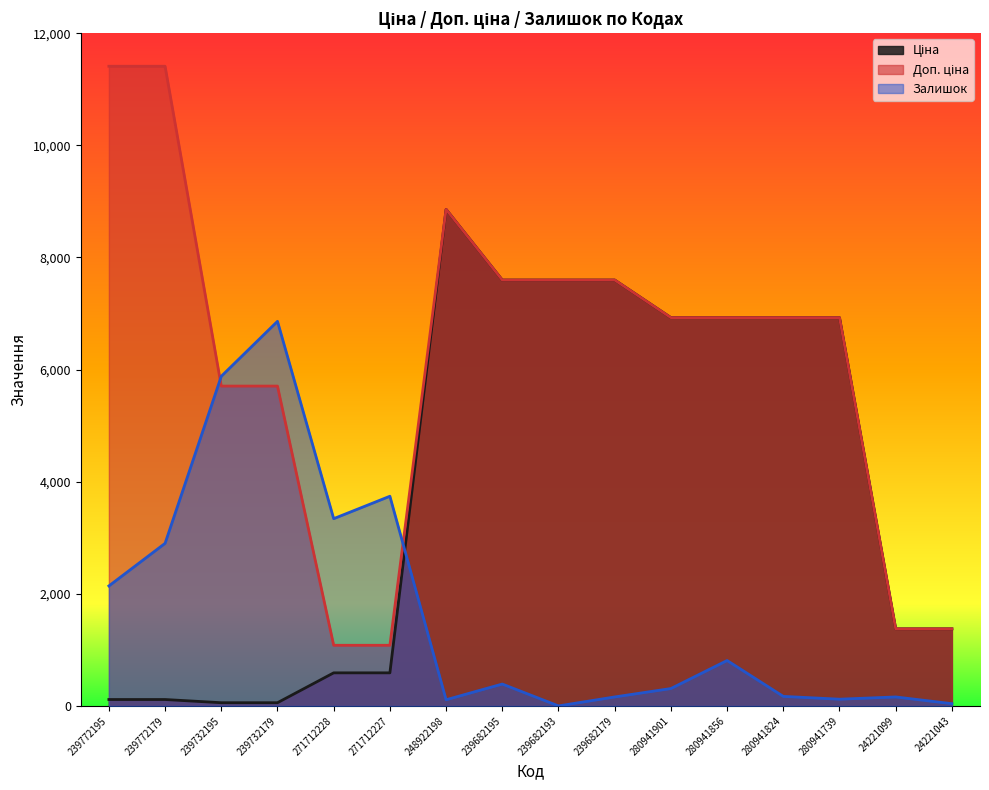

Where is Залишок nearest to the value 3430?

271712228